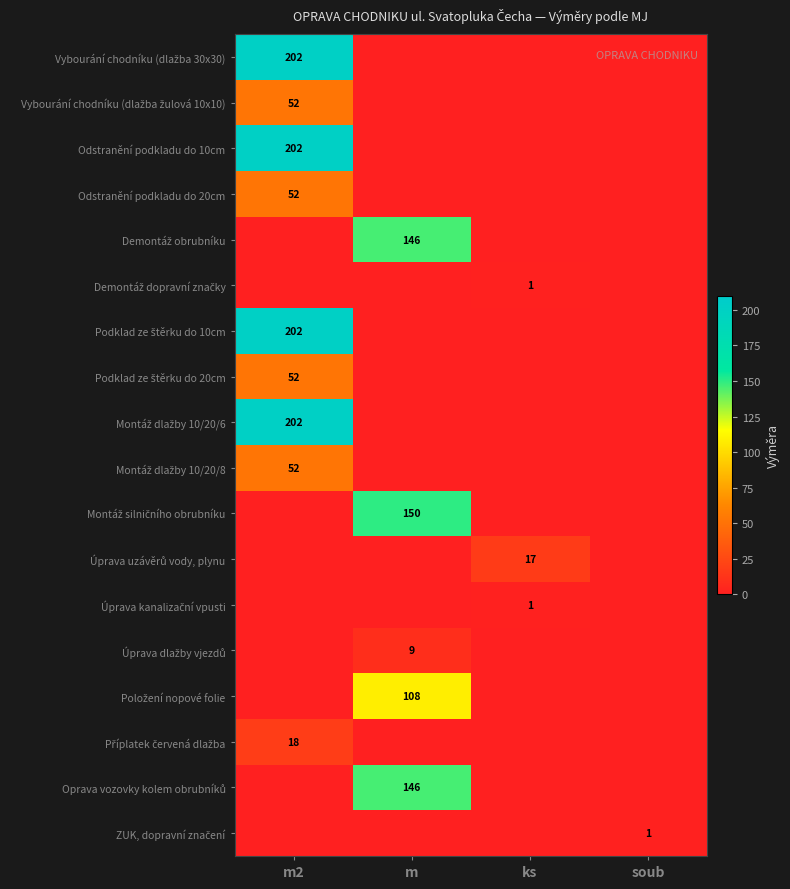

How many values in the Vybourání chodníku (dlažba žulová 10x10) series exceed 0?

1